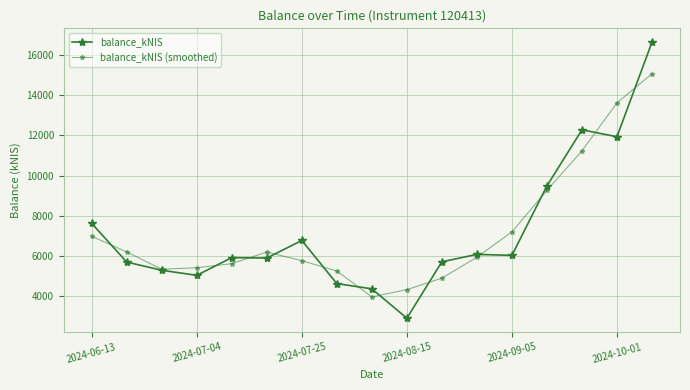

How many lines are shown in the chart?

2